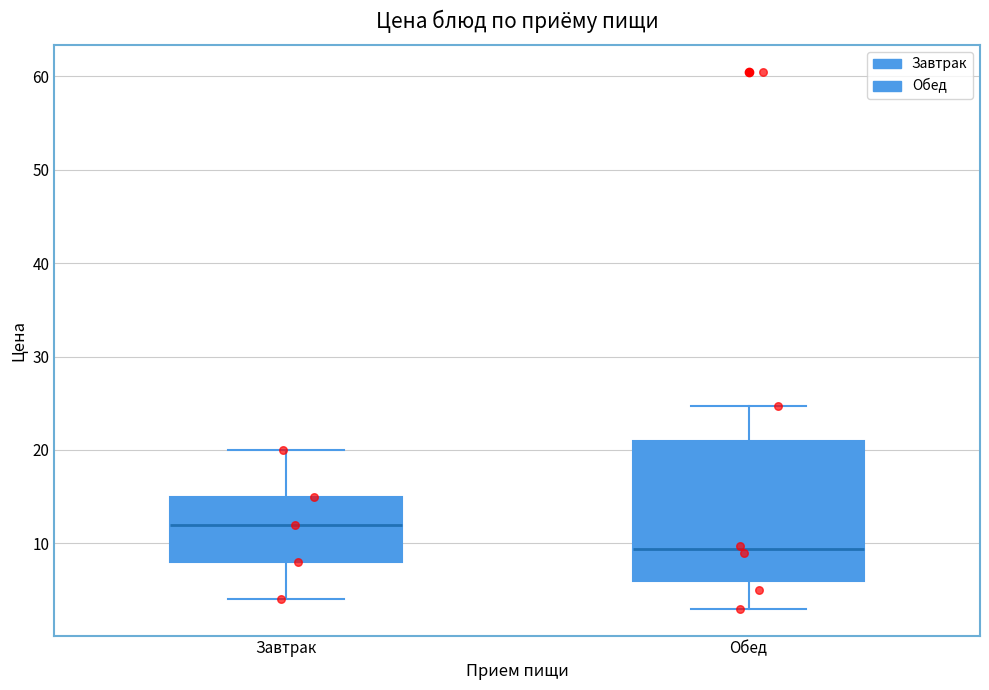

Reading left to right, read every box against the y-axis: the position of its median line, the range the box covers, and the ends of its whiskers. The values are not printed on the chart, so give them approximately, as read against the axis.

Завтрак: median 12, box 8 to 15, whiskers 4 to 20
Обед: median 9, box 6 to 21, whiskers 3 to 25